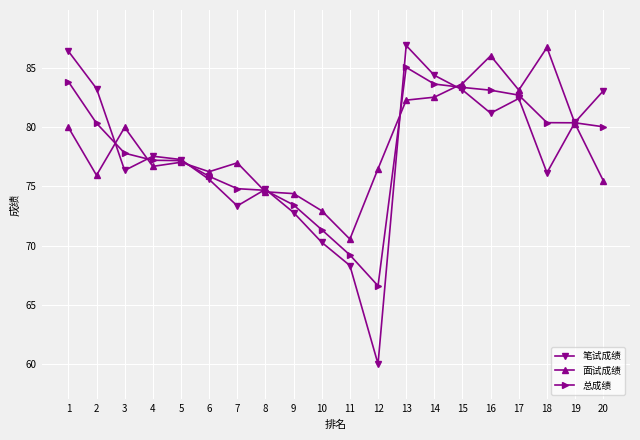

How many series are shown in this chart?

3